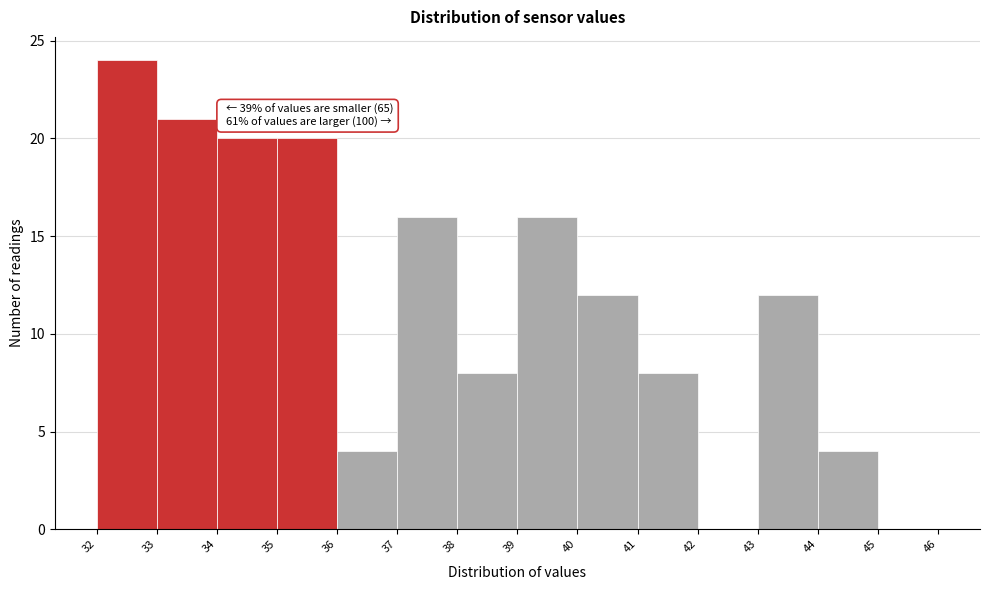

Which range on the x-axis has the tallest bar?

32 to 33